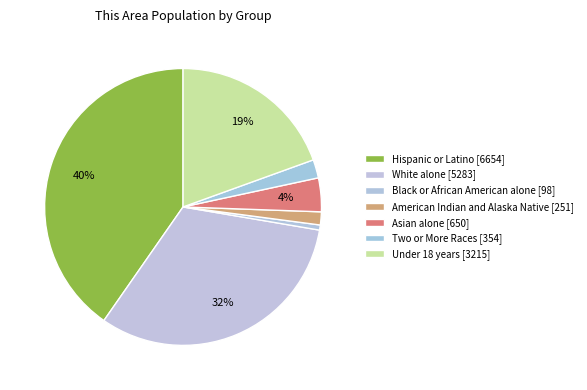

To the nearest percent, what is the difference between the Asian alone and Two or More Races slice percentages?

2%